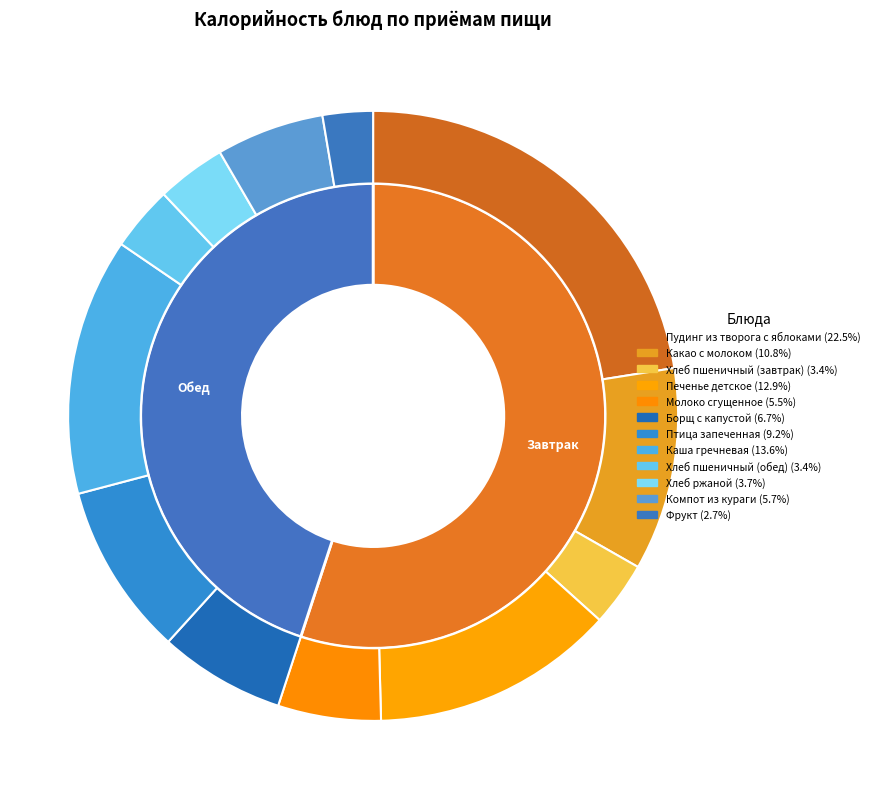

To the nearest percent, what is the difference between the Компот из кураги and Борщ с капустой slice percentages?

1%